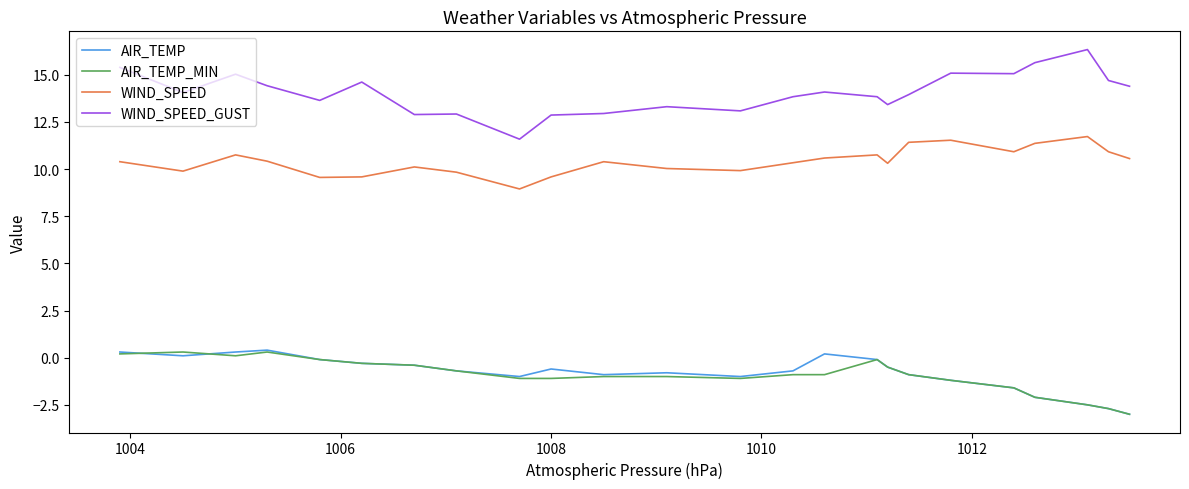

Which series has the largest total across all categories?

WIND_SPEED_GUST